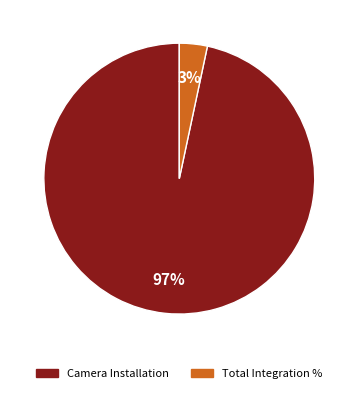

Rank the categories by value from highest to lowest.

Camera Installation, Total Integration %